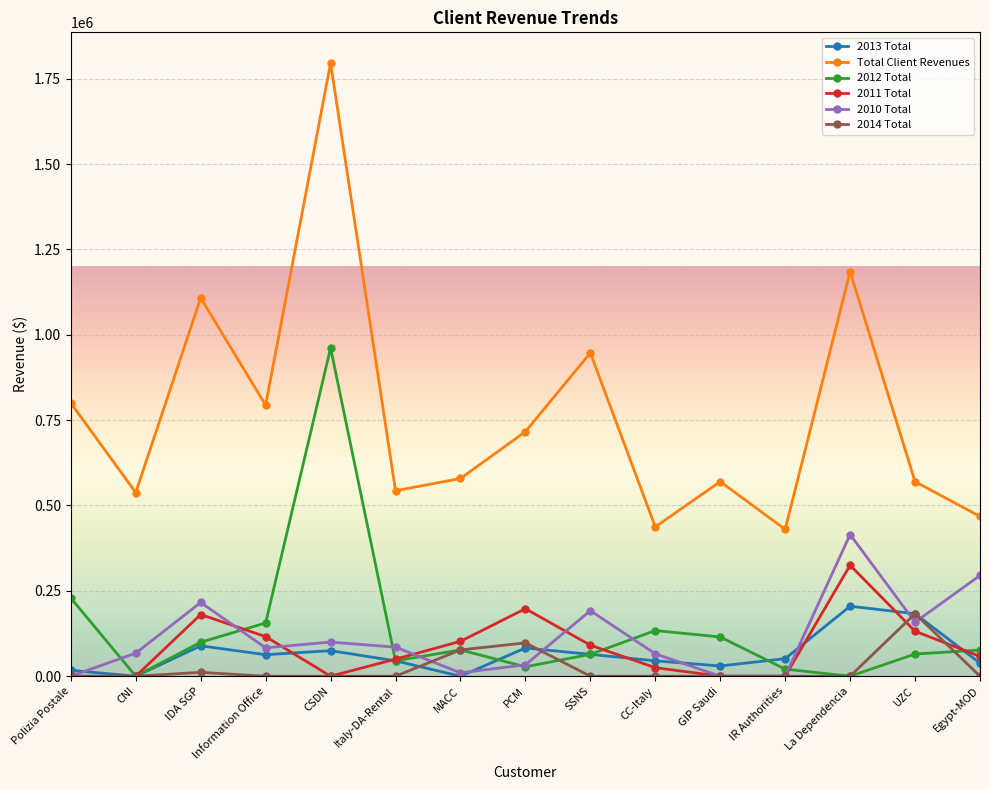

How many distinct data groups are displayed?

6